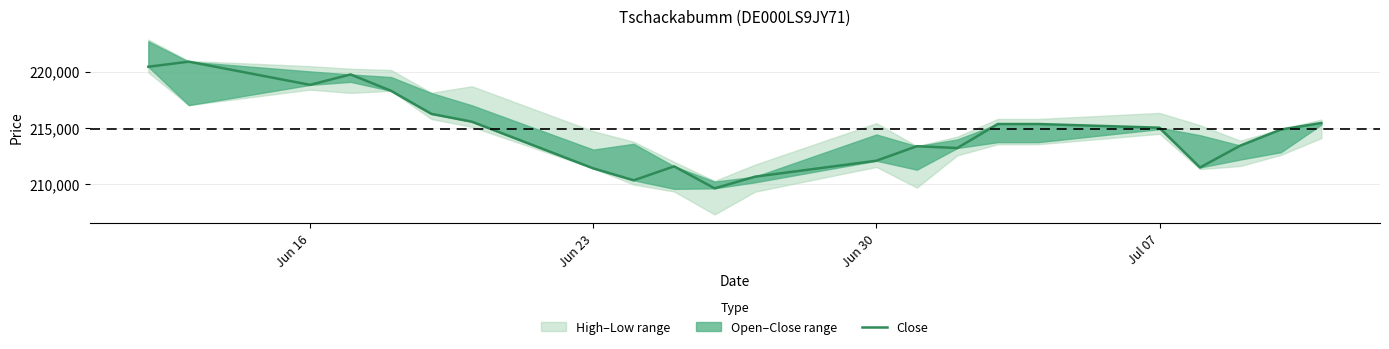

How many data points are less than 215033?

11